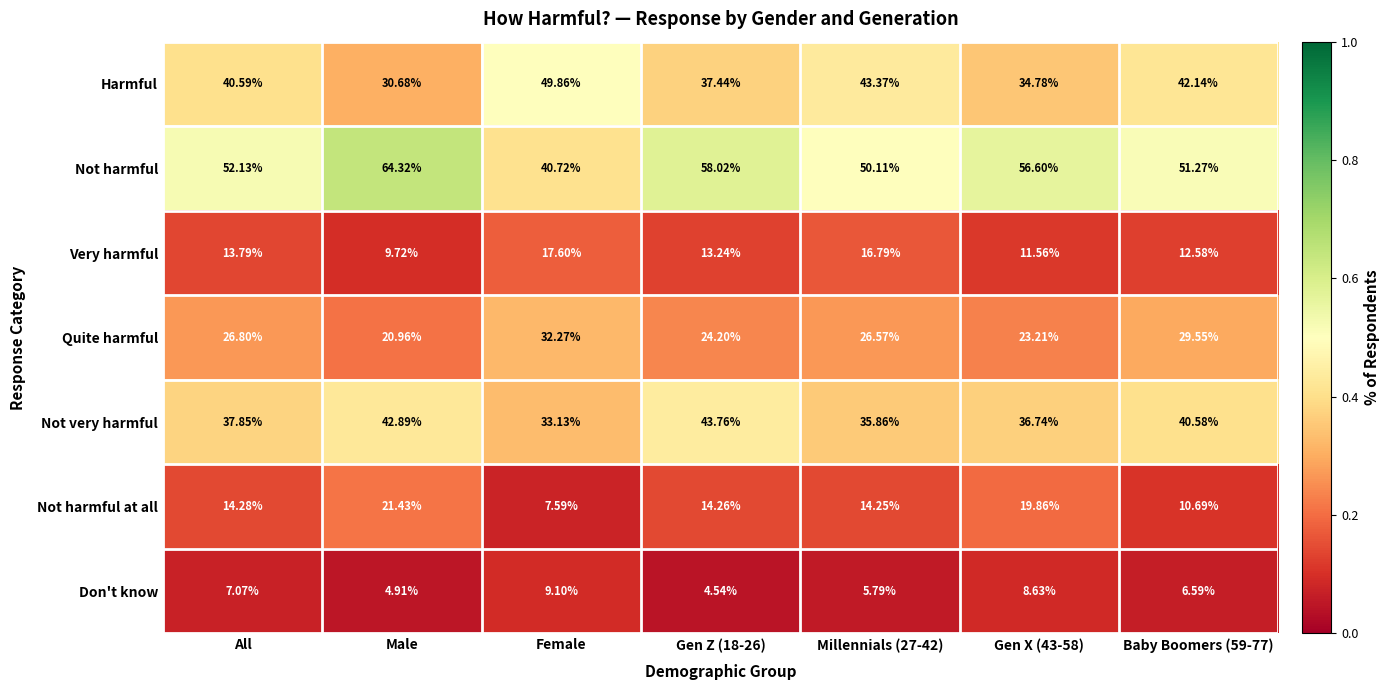

Where does the Harmful series first go above 40?

All